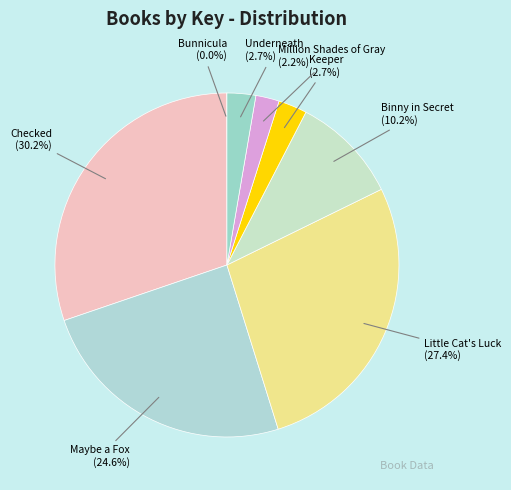

Does Underneath account for over 50% of the chart?

No